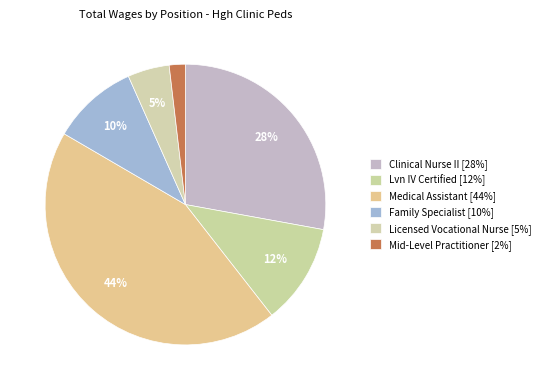

Is Clinical Nurse II the majority of the pie?

No